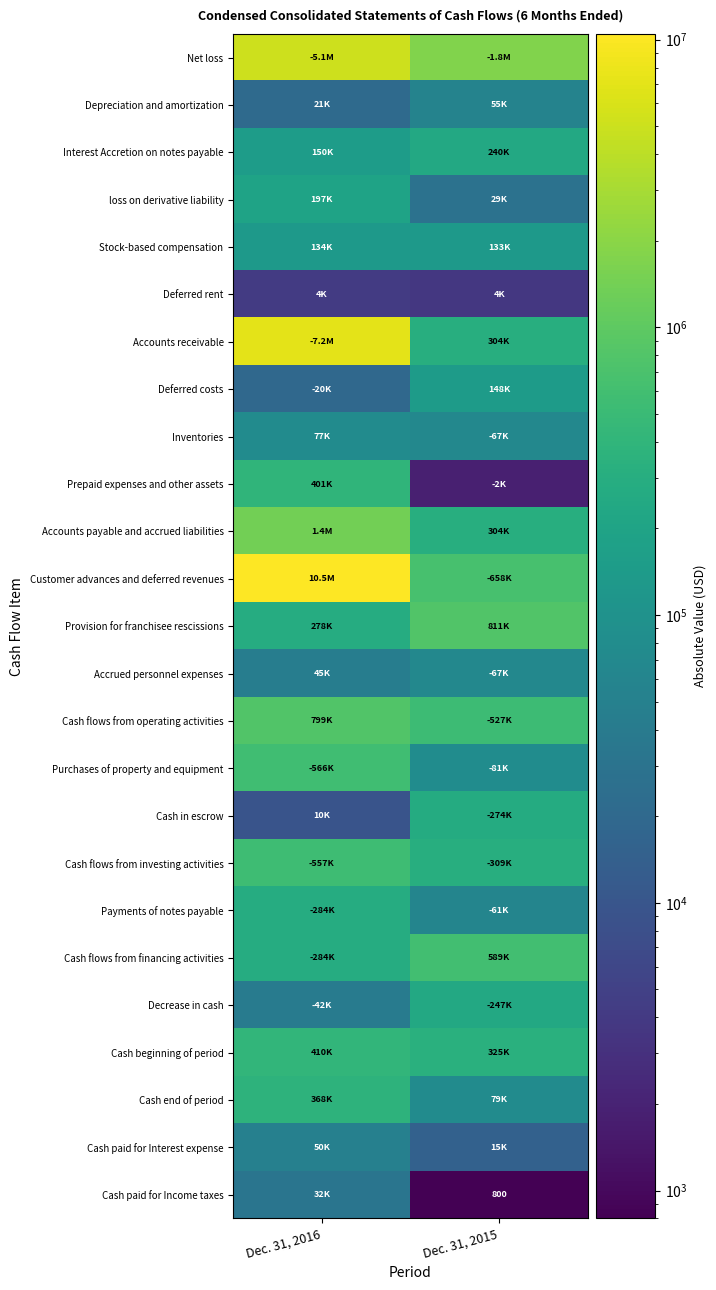

At which label is Net loss closest to 3449799?

Dec. 31, 2015